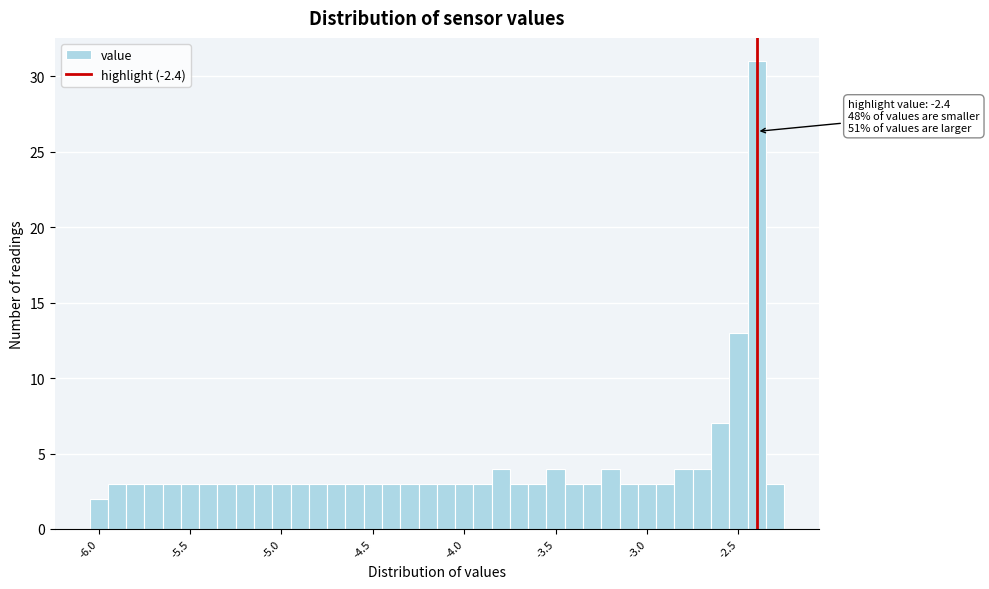

Read against the x-axis, roughly where is the centre of the tallest bar?

-2.40